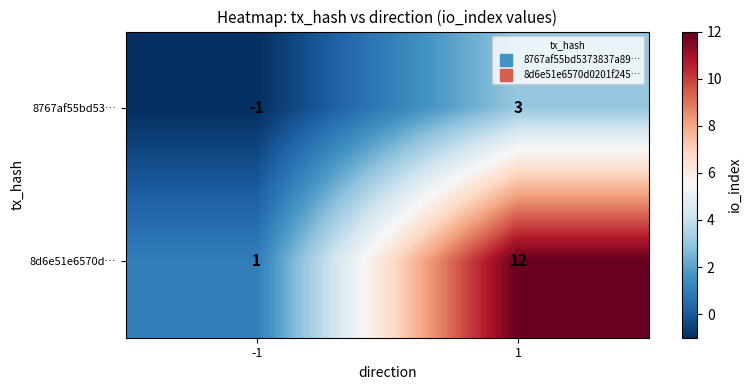

How many categories are shown in the chart?

2